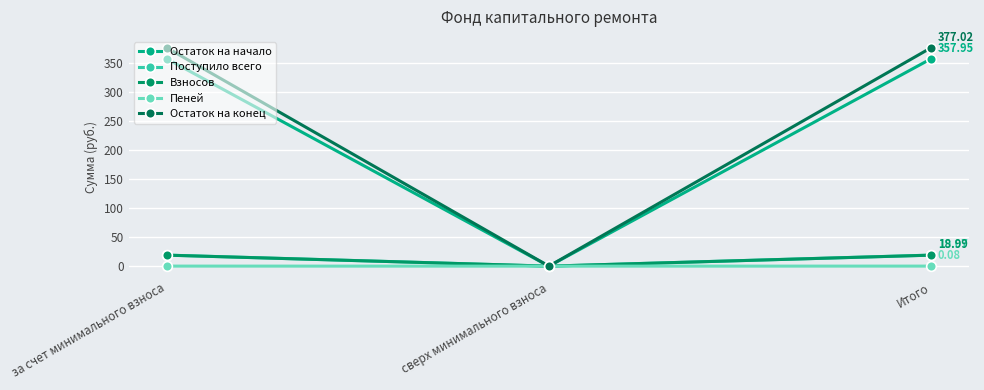

How many lines are shown in the chart?

5